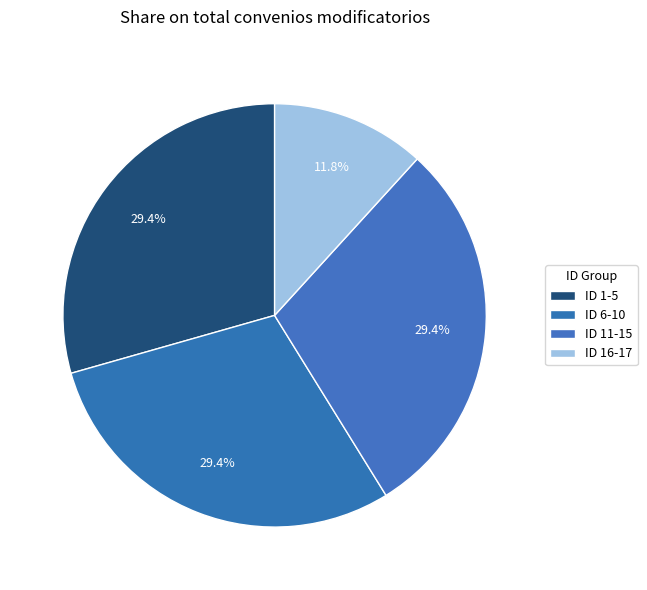

How many slices are in this pie chart?

4